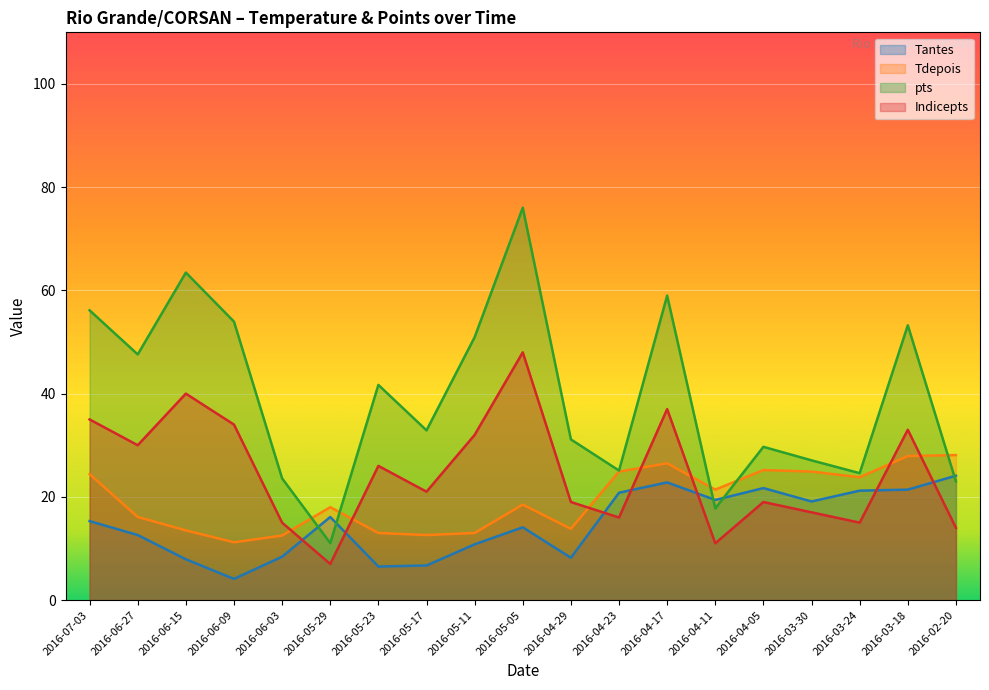

At which label does pts reach its peak?

2016-05-05